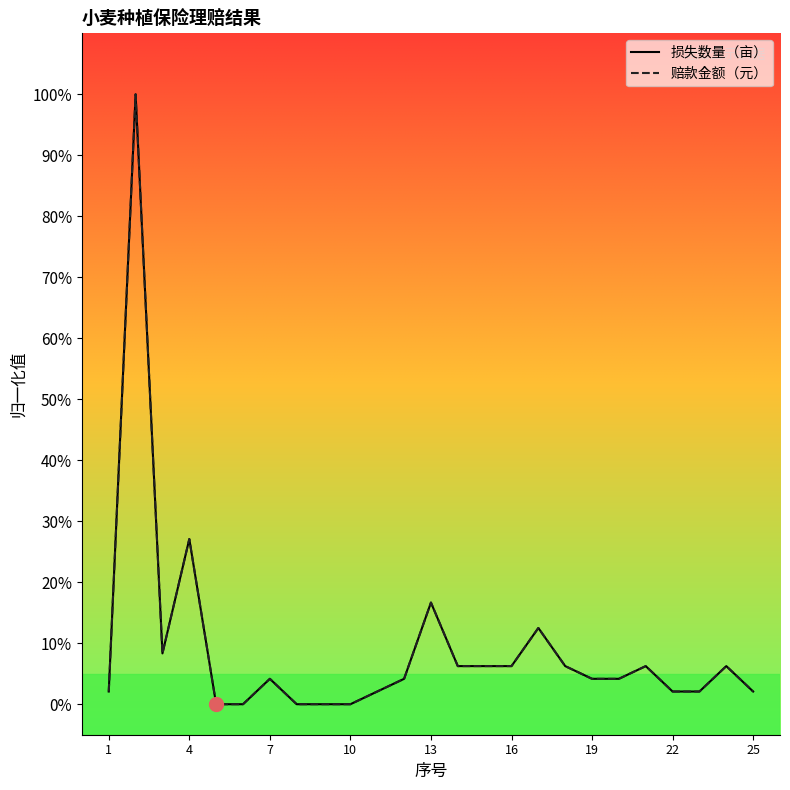

Is this an area chart (filled region under the line)?

No